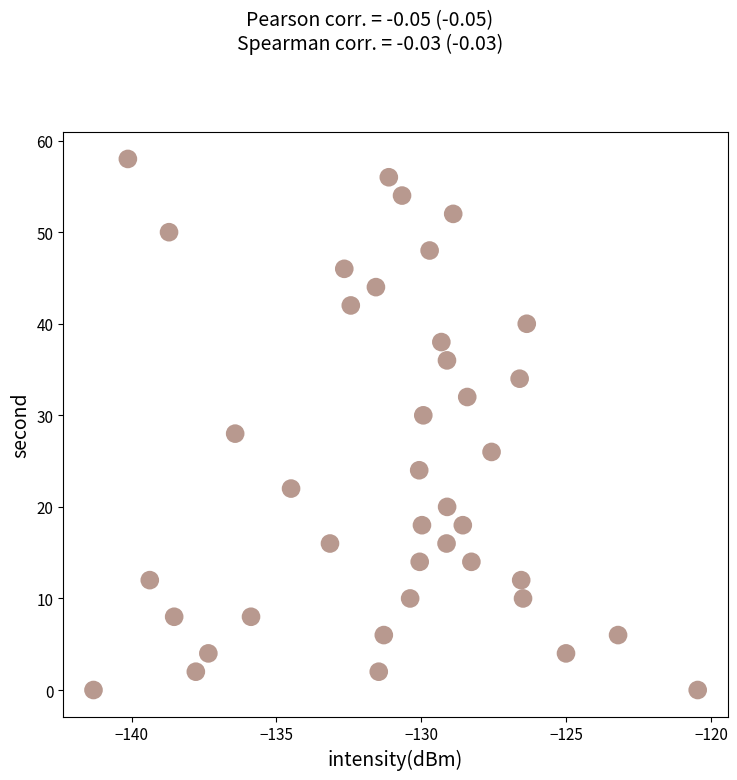

What is the range of Y values (max minus min)?

58